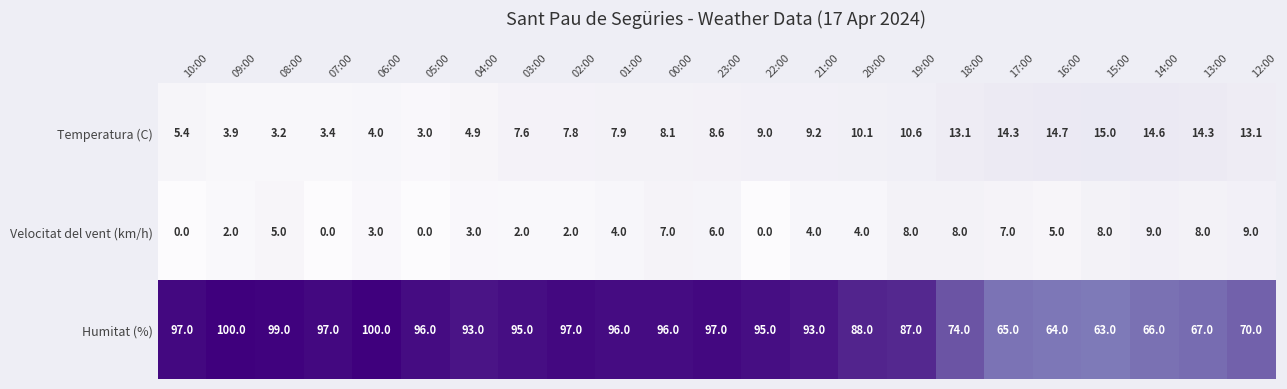

At how many categories does at least one series exceed 91?

14